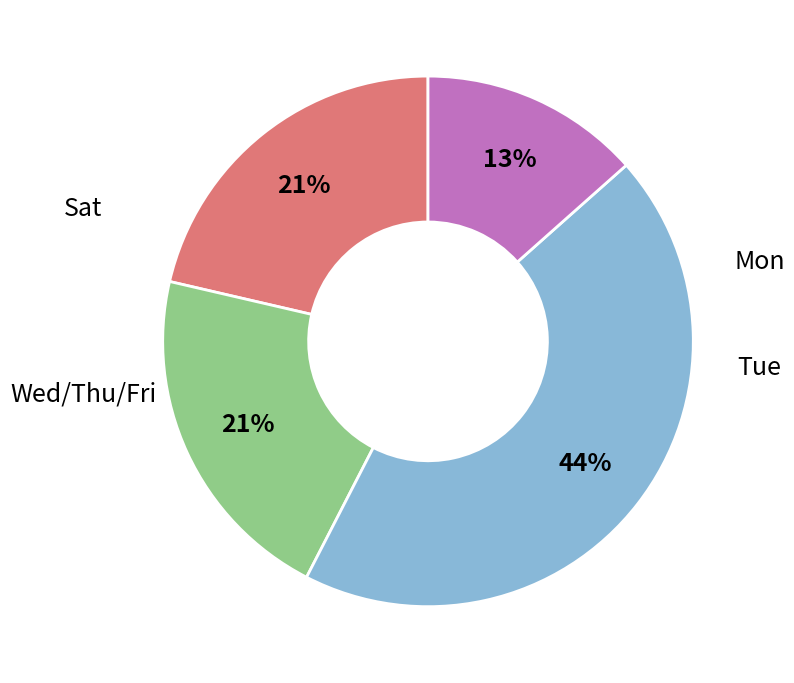

To the nearest percent, what is the difference between the largest and smallest slice percentages?

31%